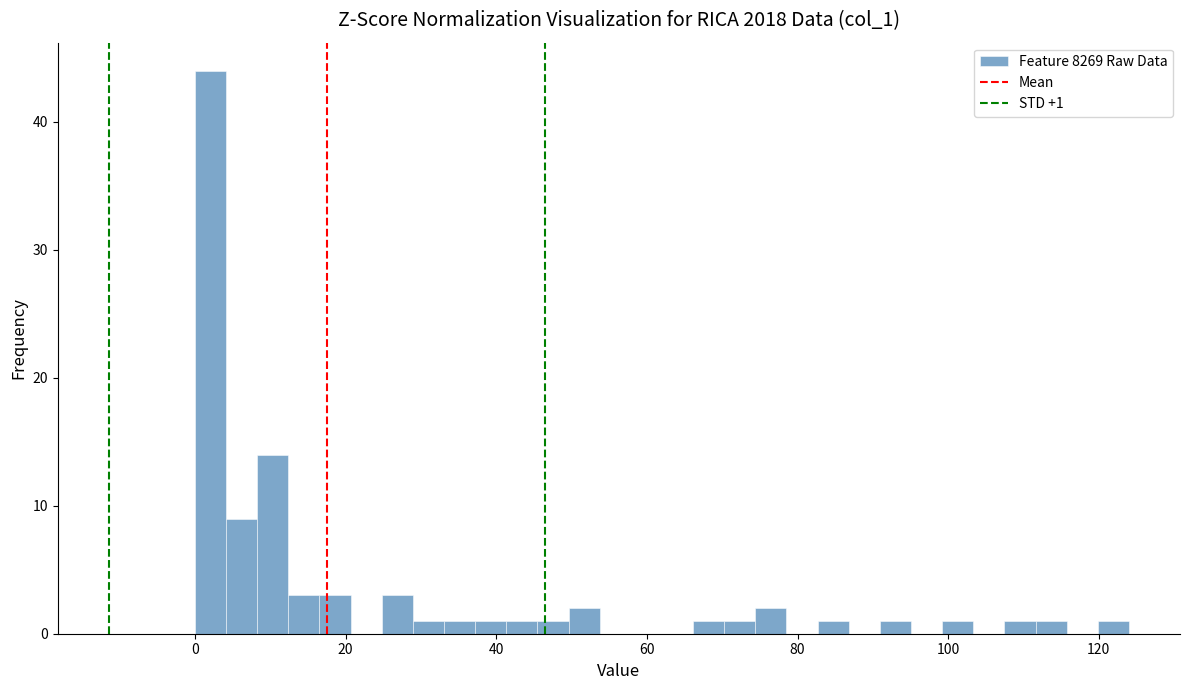

Read against the x-axis, roughly where is the centre of the tallest bar?

2